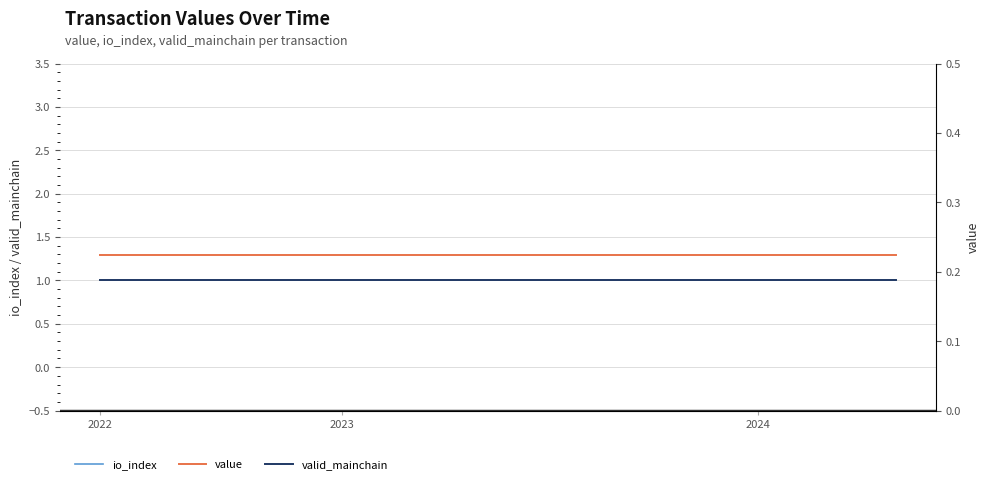

Which series has the widest spread of values?

io_index